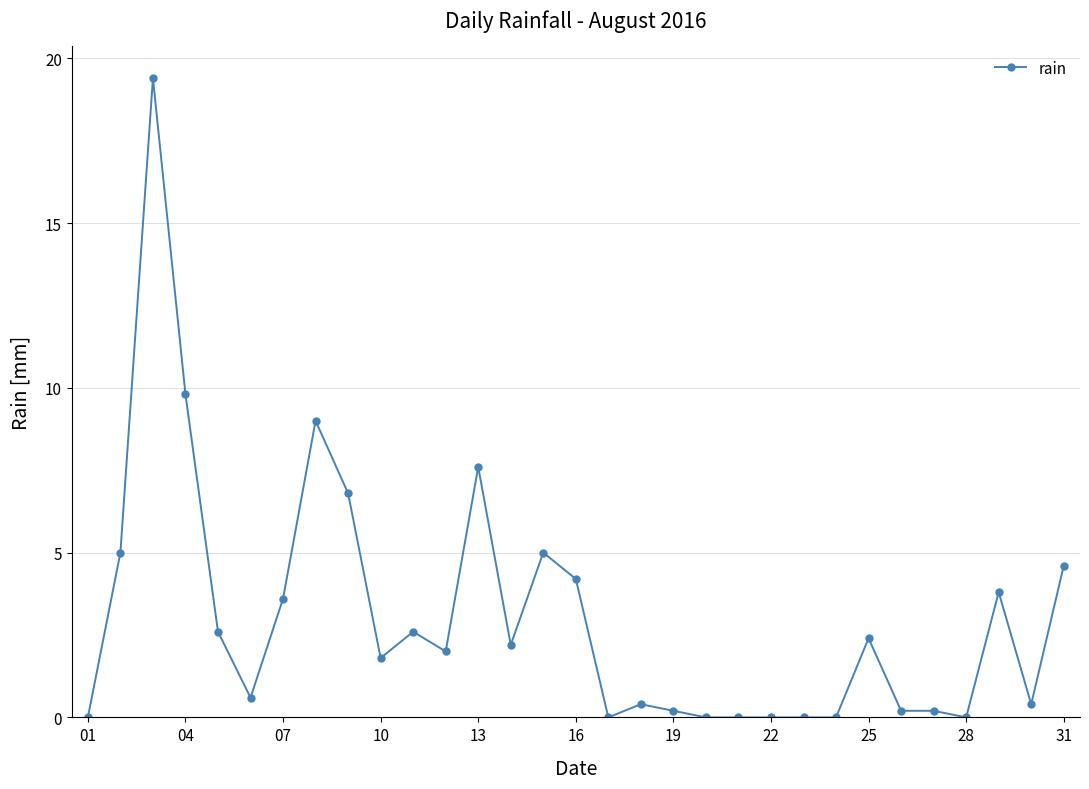

What is the average value?

3.0